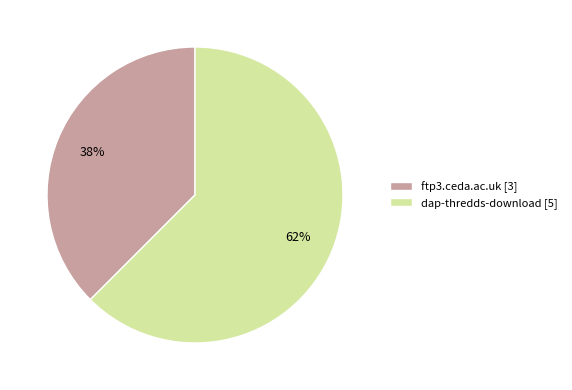

Is there a majority slice in this chart?

Yes